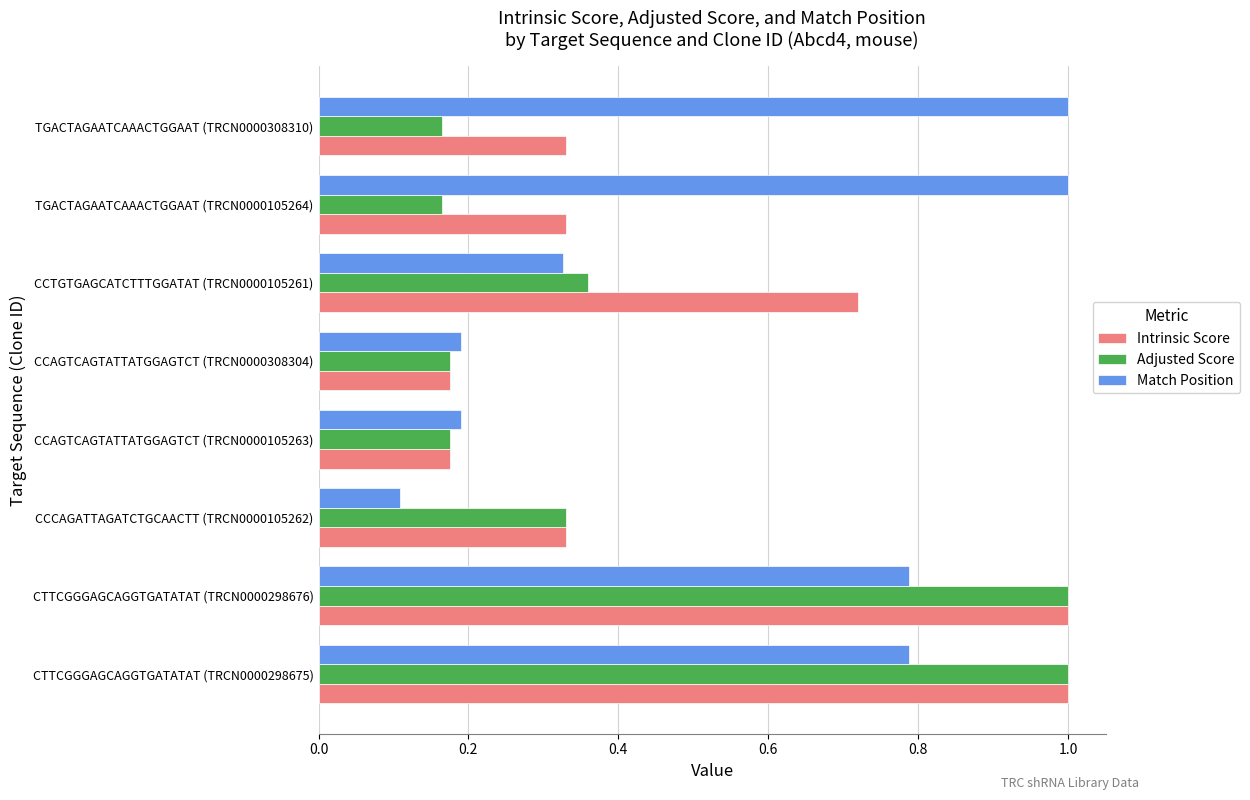

Is it true that Adjusted Score equals 0.2 at TGACTAGAATCAAACTGGAAT (TRCN0000308310)?

True